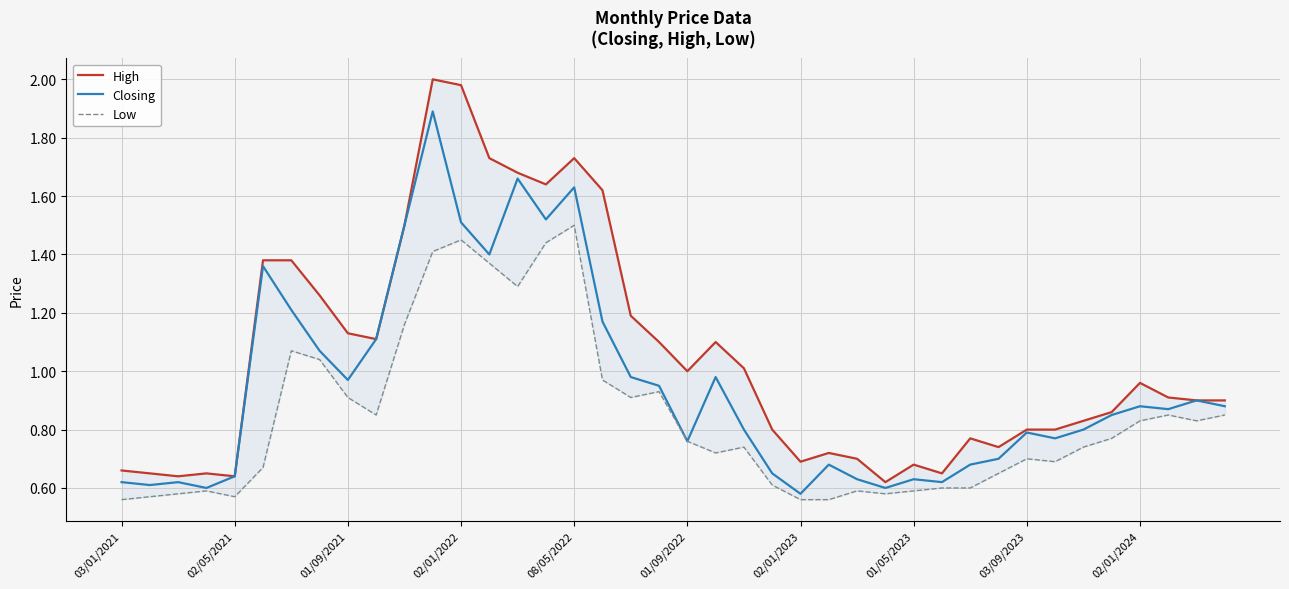

What is the maximum value shown in the chart?

2.0